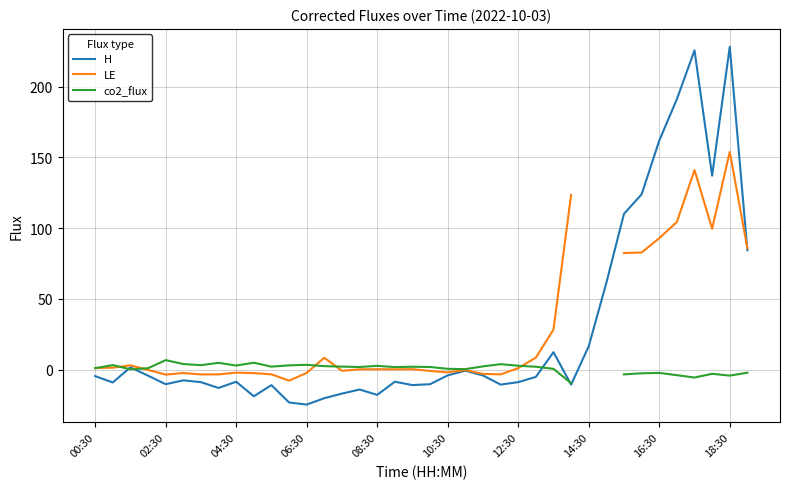

What is the highest value of the H series?

228.2